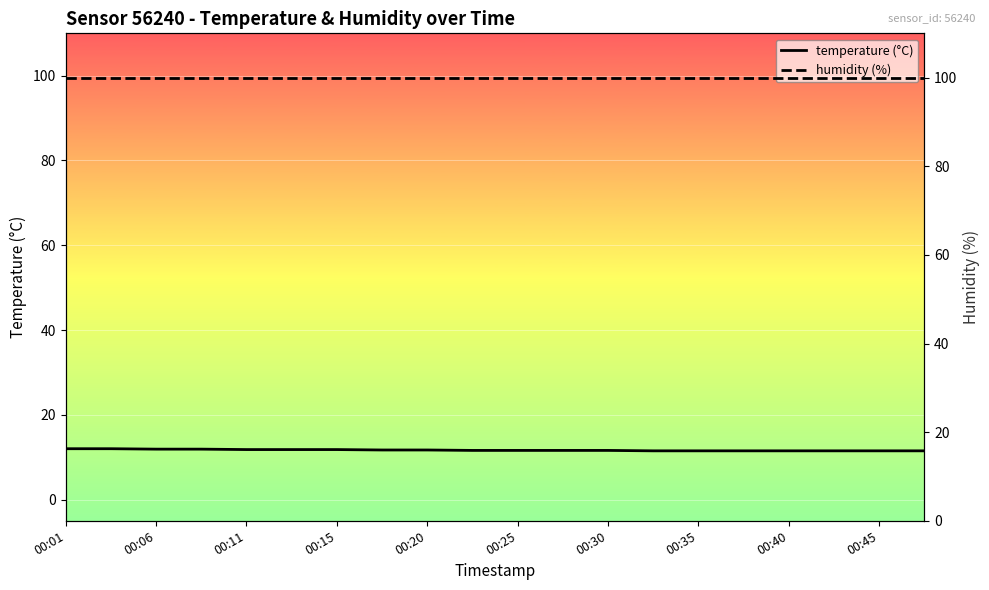

What are all the series names shown in the legend?

temperature, humidity